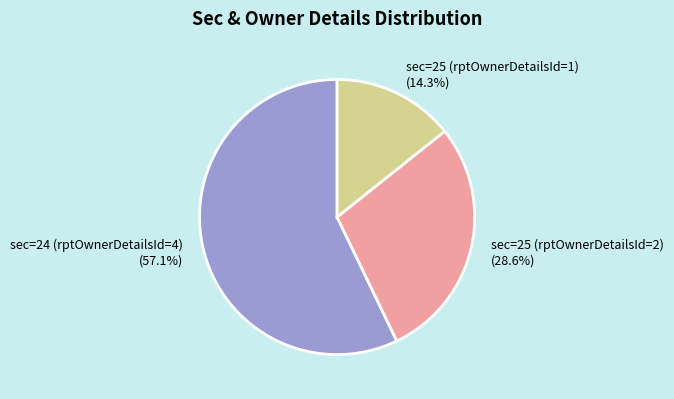

Which has a higher value, sec=24 (rptOwnerDetailsId=4) or sec=25 (rptOwnerDetailsId=2)?

sec=24 (rptOwnerDetailsId=4)